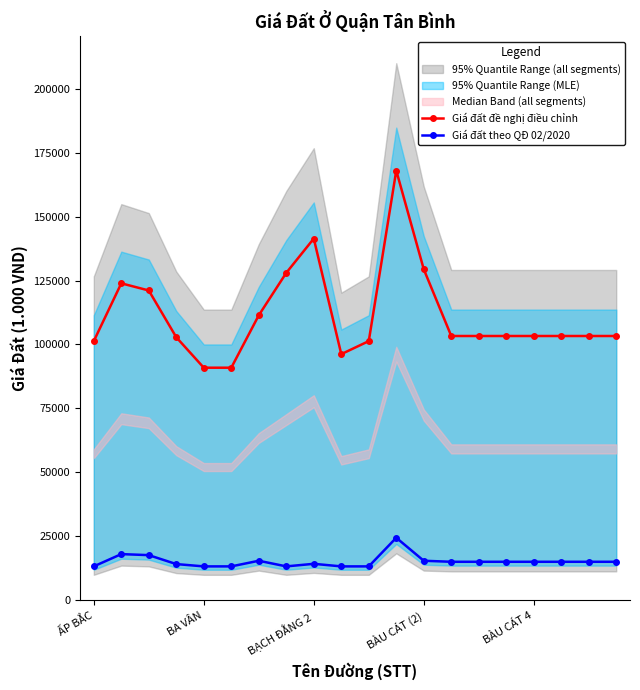

In Giá đất đề nghị điều chỉnh, how many points are higher than both neighbors (excluding endpoints)?

3